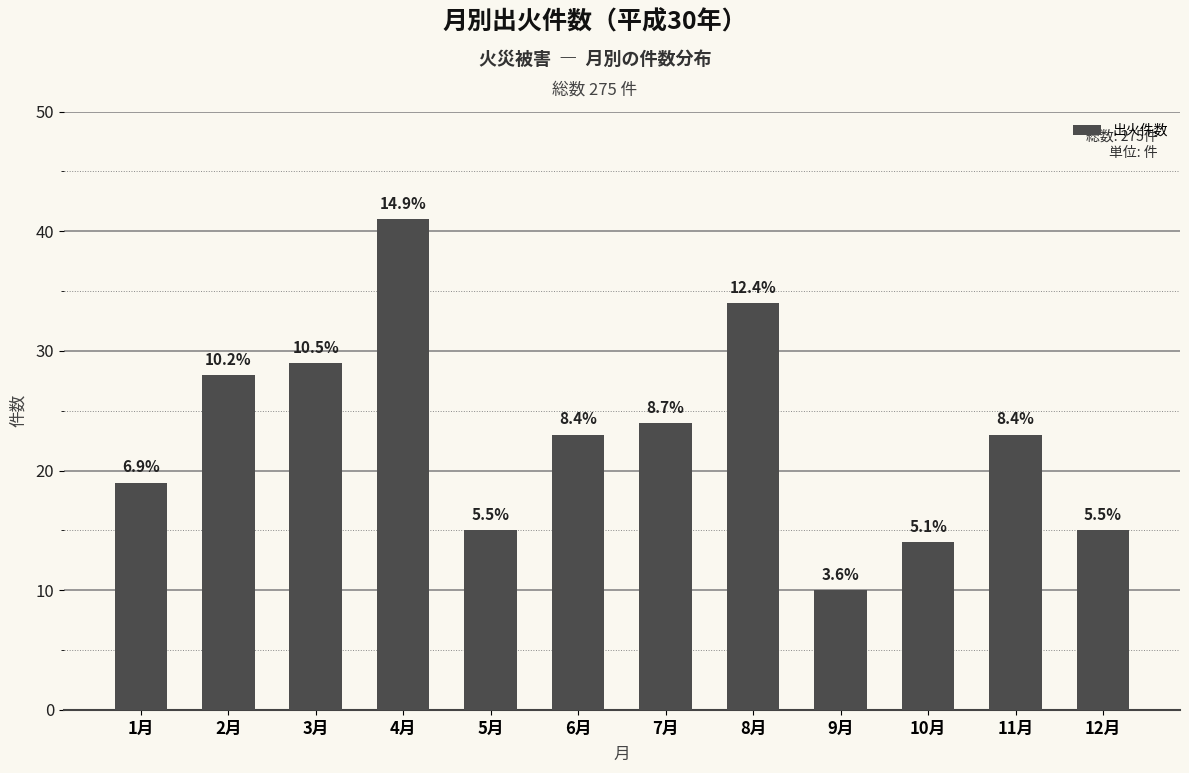

What position from the left is 8月?

8